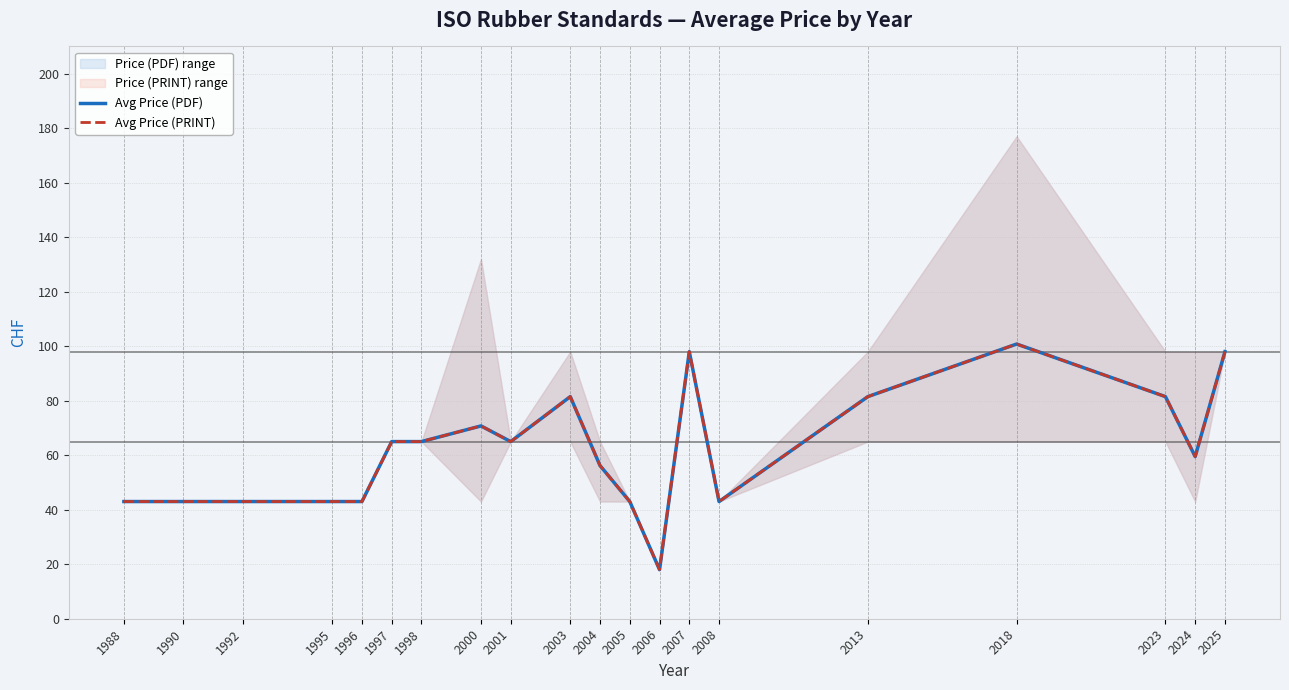

How many distinct data groups are displayed?

2